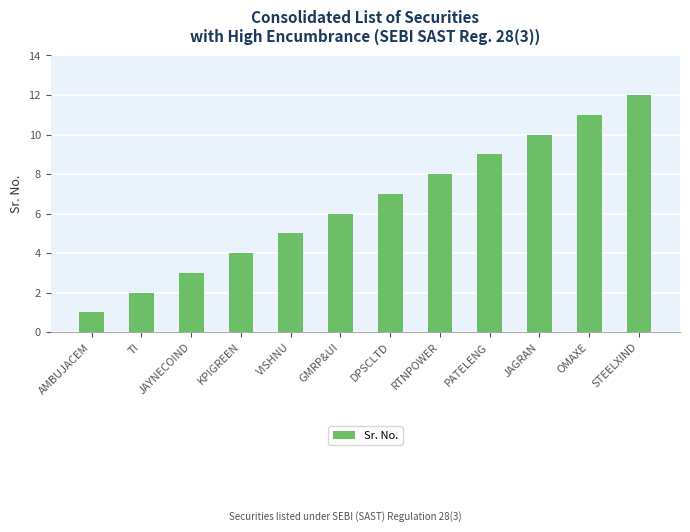

Reading left to right, transcribe all the data shown in this chart.

AMBUJACEM=1	TI=2	JAYNECOIND=3	KPIGREEN=4	VISHNU=5	GMRP&UI=6	DPSCLTD=7	RTNPOWER=8	PATELENG=9	JAGRAN=10	OMAXE=11	STEELXIND=12